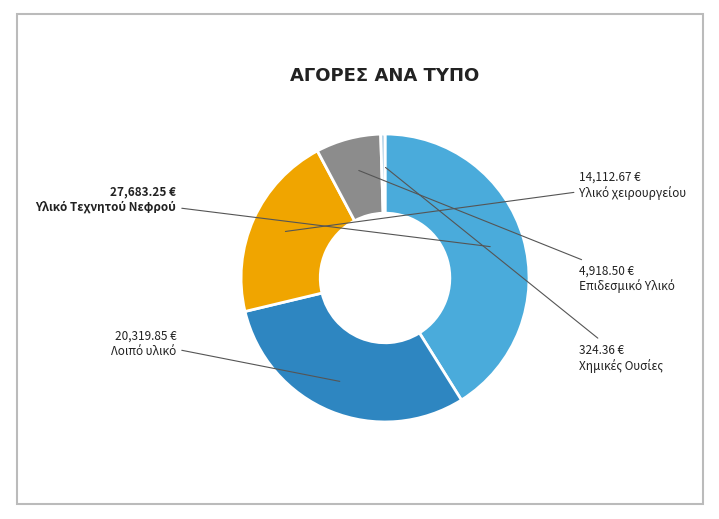

Is there a majority slice in this chart?

No